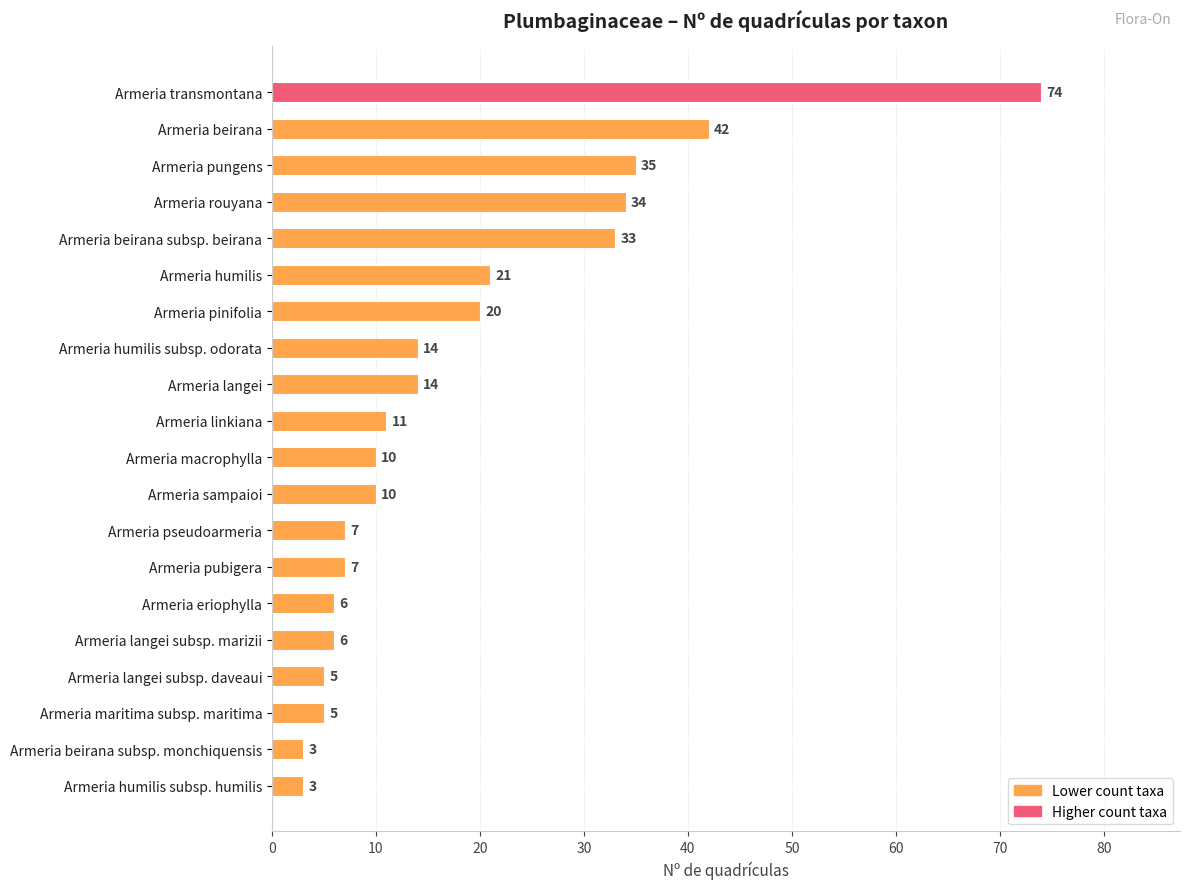

What is the maximum value shown in the chart?

74